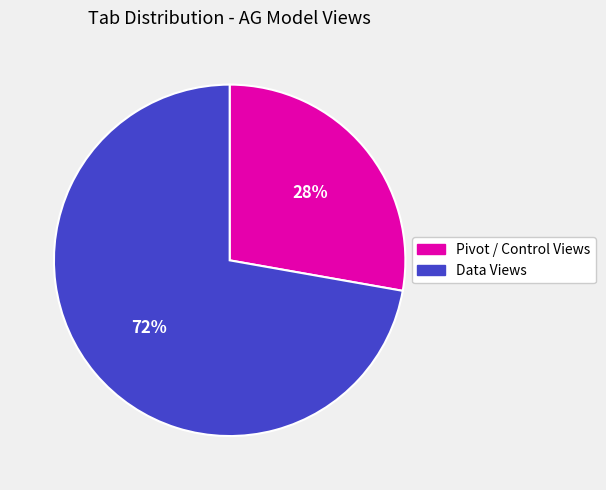

What is the ratio of the value at Pivot / Control Views to the value at Data Views?

0.4